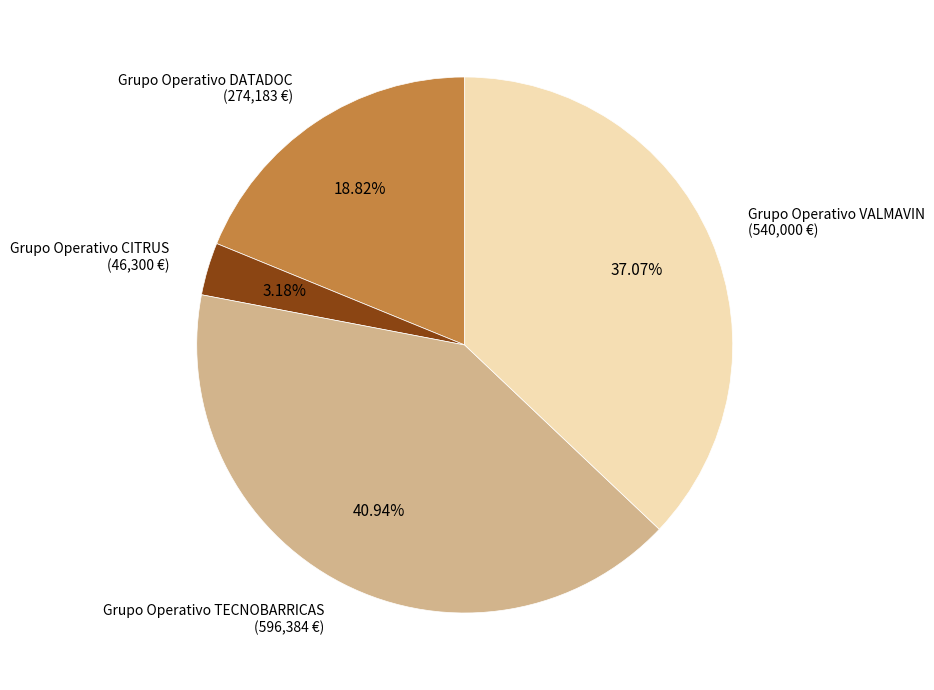

To the nearest percent, what is the difference between the Grupo Operativo CITRUS and Grupo Operativo TECNOBARRICAS slice percentages?

38%